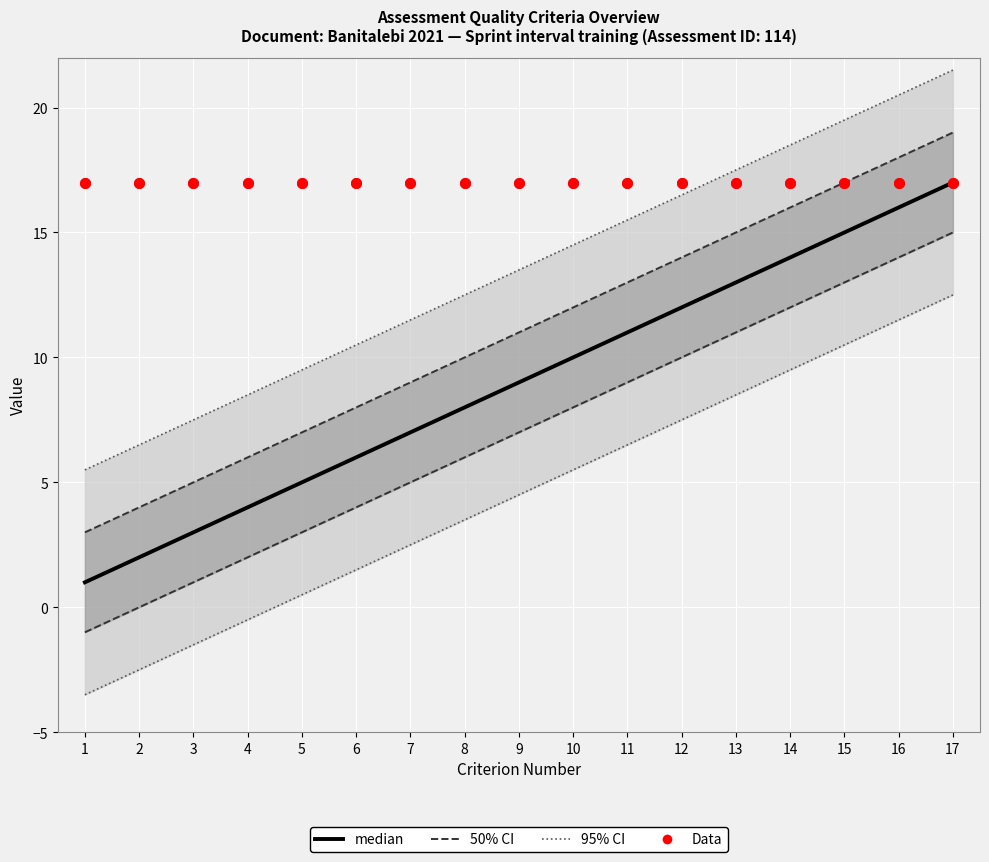

At how many categories does at least one series exceed 3?

17